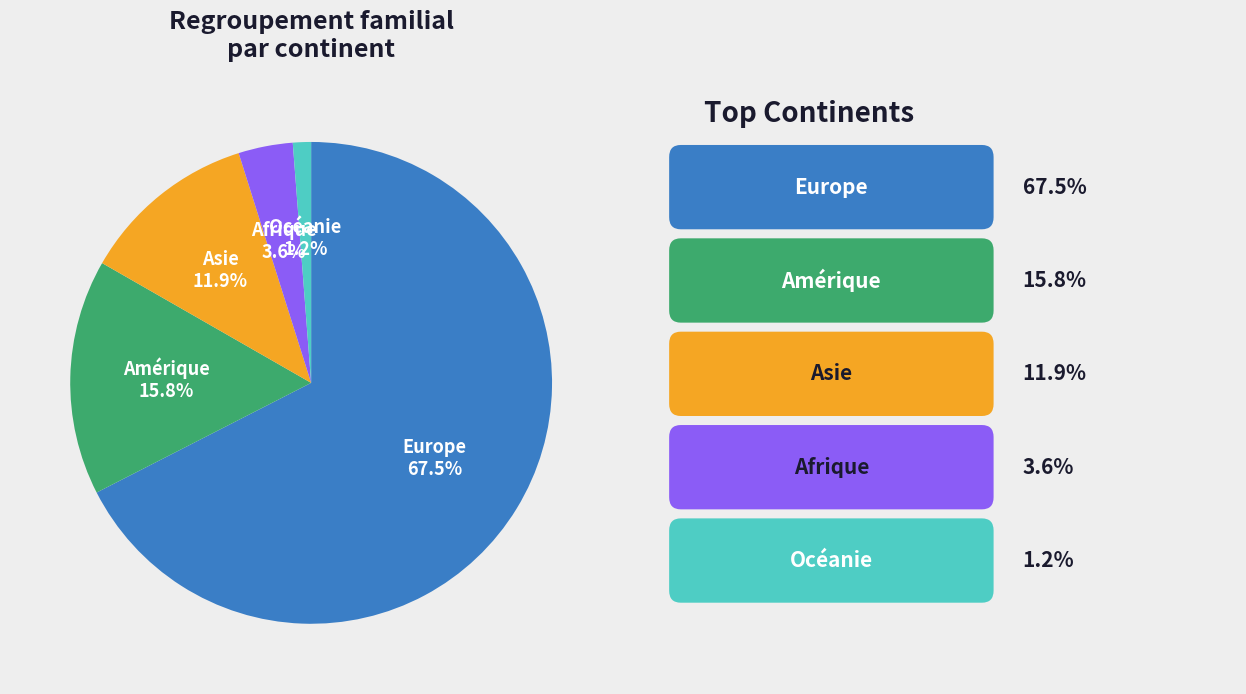

Is it true that Europe is 76% of the pie?

False